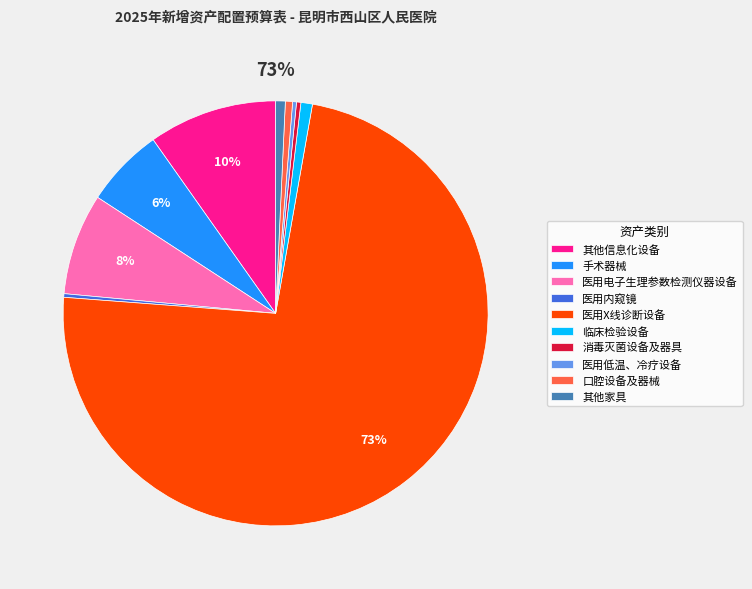

What percentage is NOT represented by 其他信息化设备?

90.2%